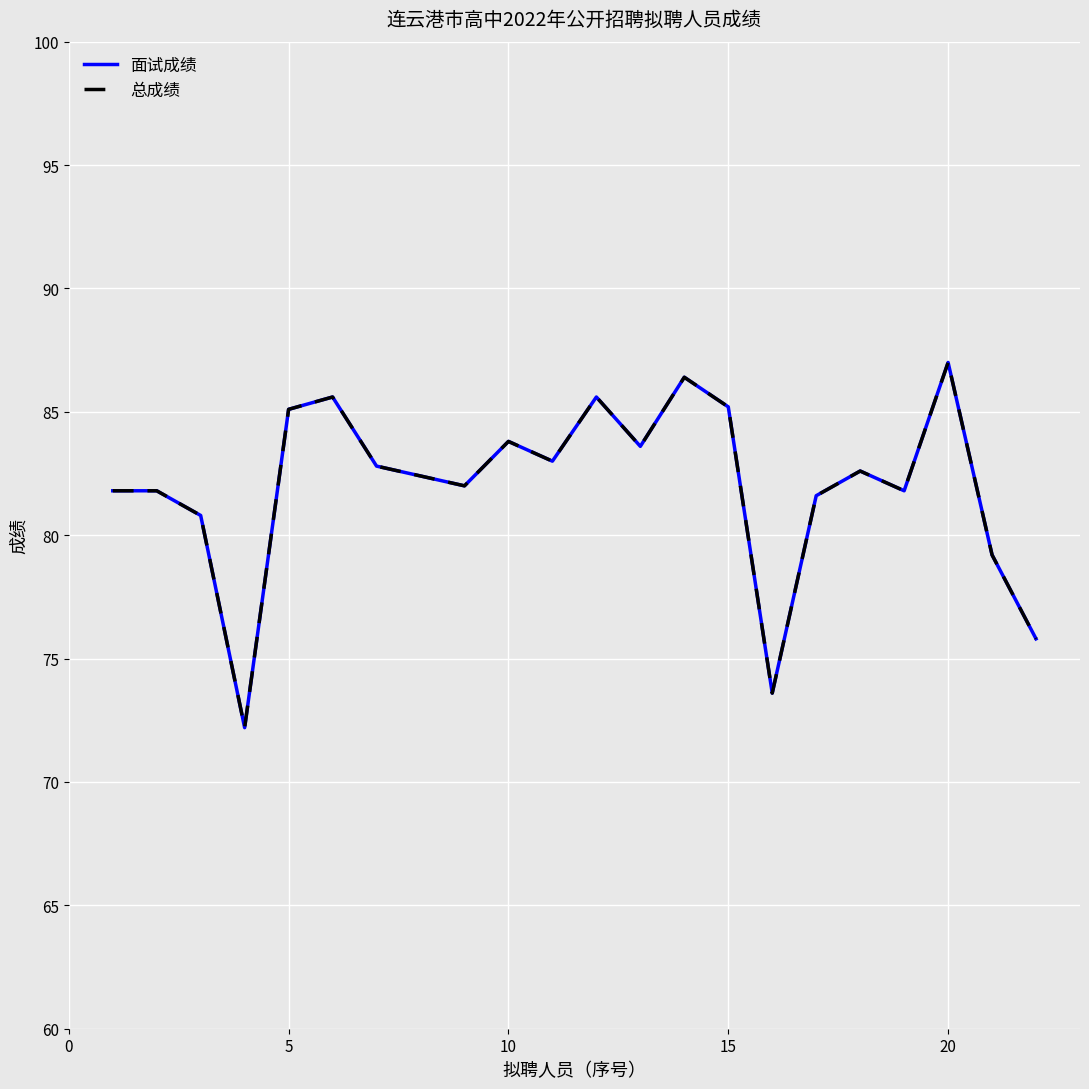

How many lines are shown in the chart?

2